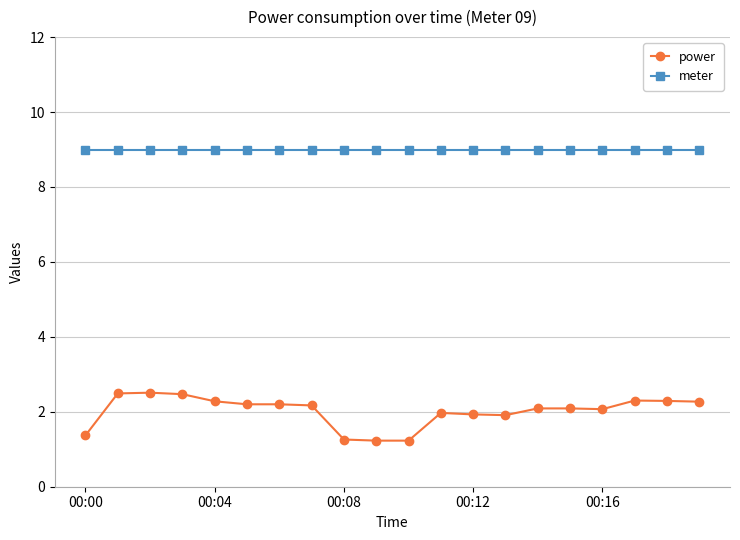

Which series has the widest spread of values?

power